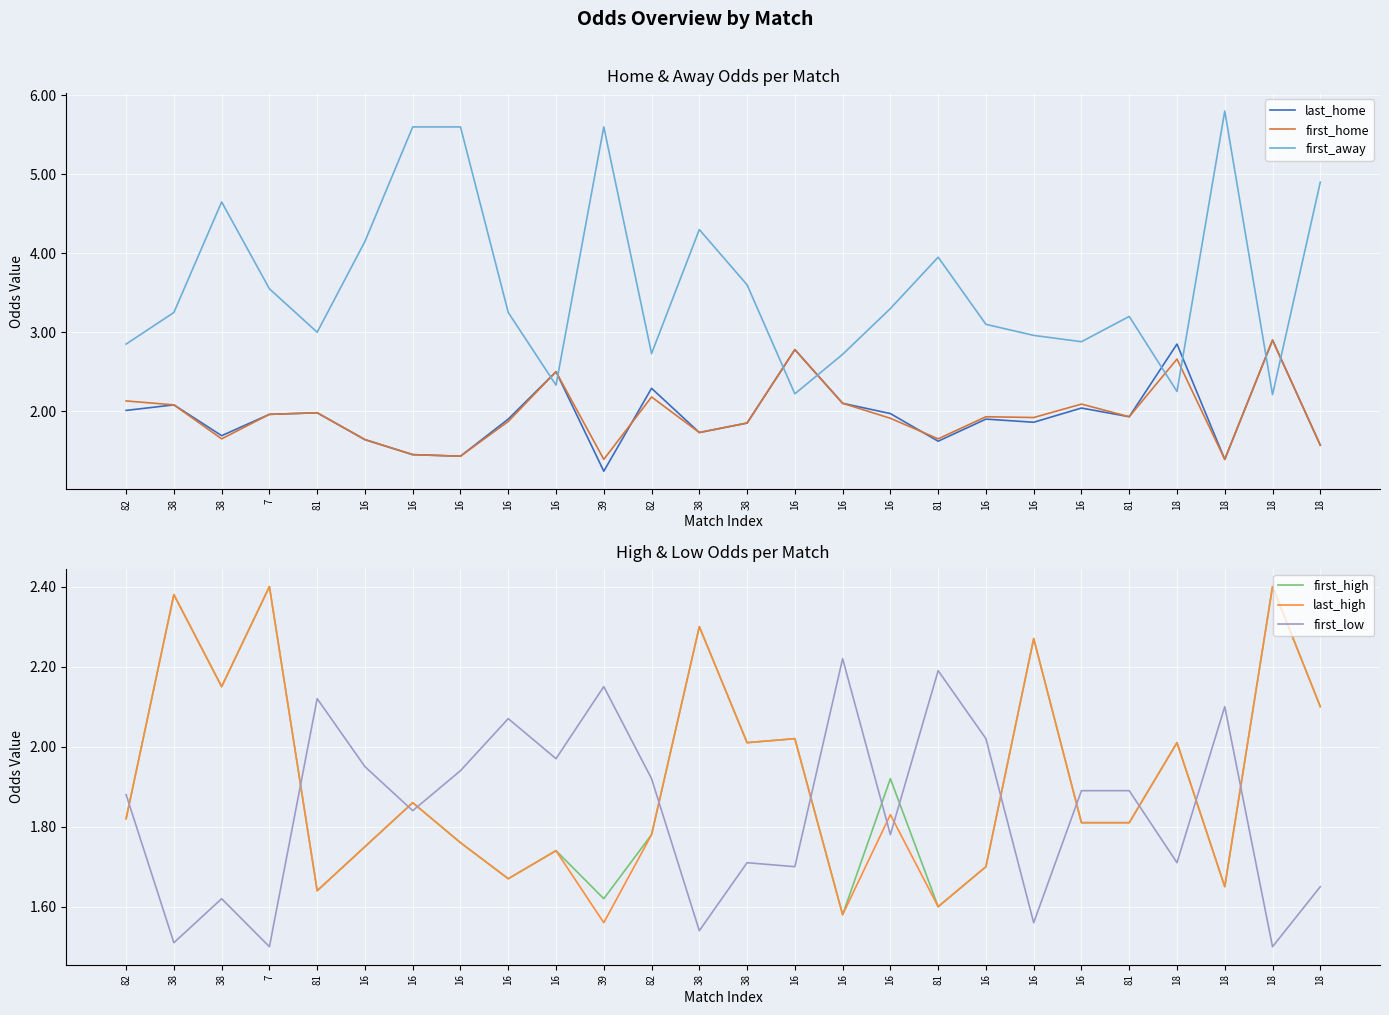

Is this an area chart (filled region under the line)?

No